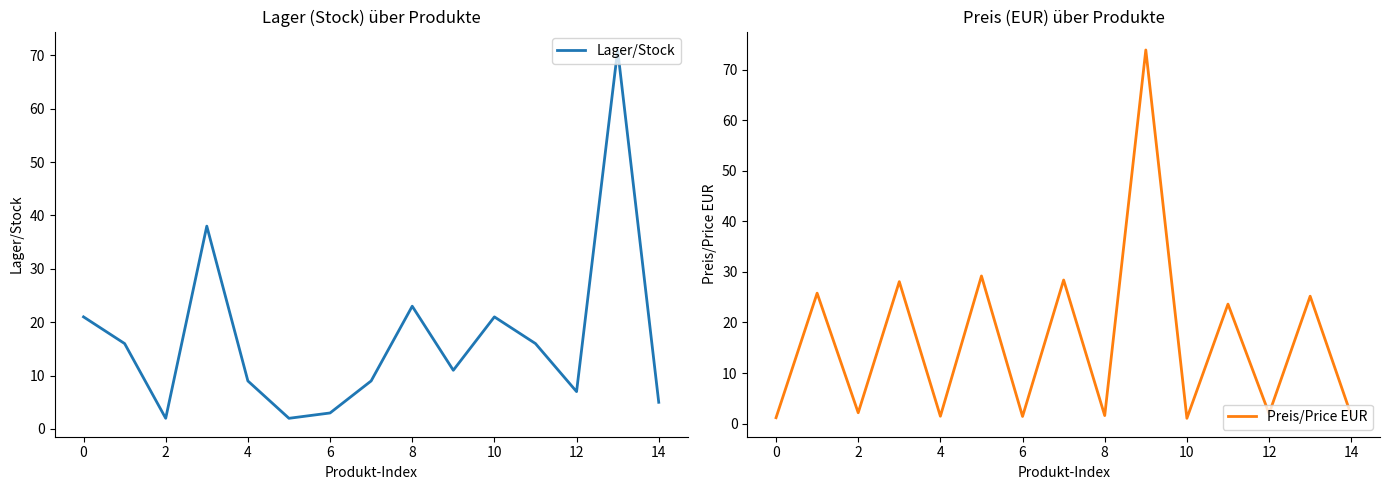

At how many categories does at least one series exceed 23?

7